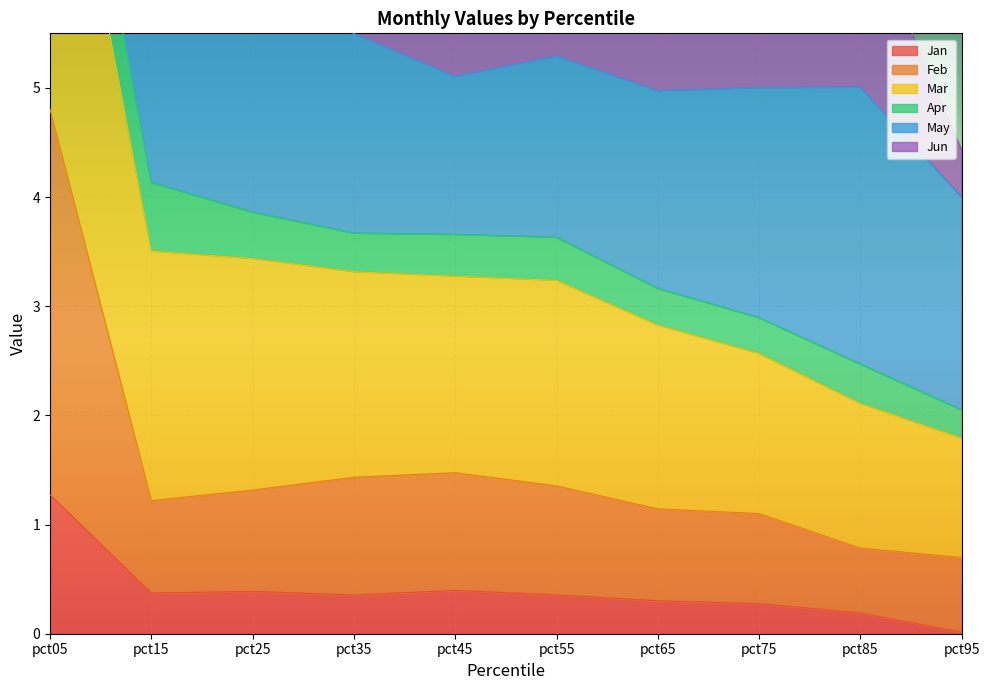

Which category has the lowest value in the Jan series?

pct95